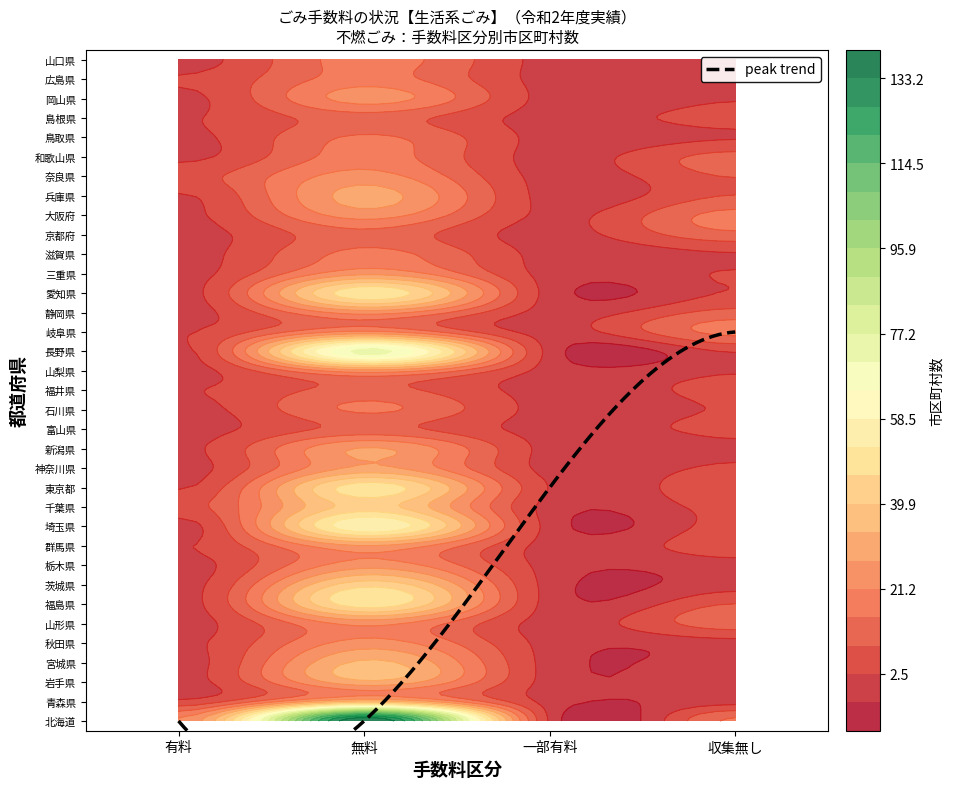

Reading left to right, transcribe all the data shown in this chart.

北海道: 22	140	1	16
青森県: 4	36	0	0
岩手県: 0	32	0	1
宮城県: 0	35	0	0
秋田県: 1	24	0	0
山形県: 0	23	0	12
福島県: 0	50	0	9
茨城県: 0	44	0	0
栃木県: 0	25	0	0
群馬県: 2	27	0	6
埼玉県: 0	58	0	5
千葉県: 6	43	0	5
東京都: 2	50	2	8
神奈川県: 0	29	0	4
新潟県: 1	28	0	1
富山県: 0	11	0	4
石川県: 0	16	0	3
福井県: 2	11	0	4
山梨県: 0	25	0	2
長野県: 1	73	0	3
岐阜県: 2	23	0	17
静岡県: 0	24	0	11
愛知県: 0	51	0	3
三重県: 0	26	0	3
滋賀県: 0	17	0	2
京都府: 0	13	0	13
大阪府: 1	24	1	17
兵庫県: 2	30	0	9
奈良県: 6	24	0	9
和歌山県: 1	18	0	11
鳥取県: 1	16	0	2
島根県: 2	12	0	5
岡山県: 1	24	0	2
広島県: 3	18	0	2
山口県: 0	18	0	1